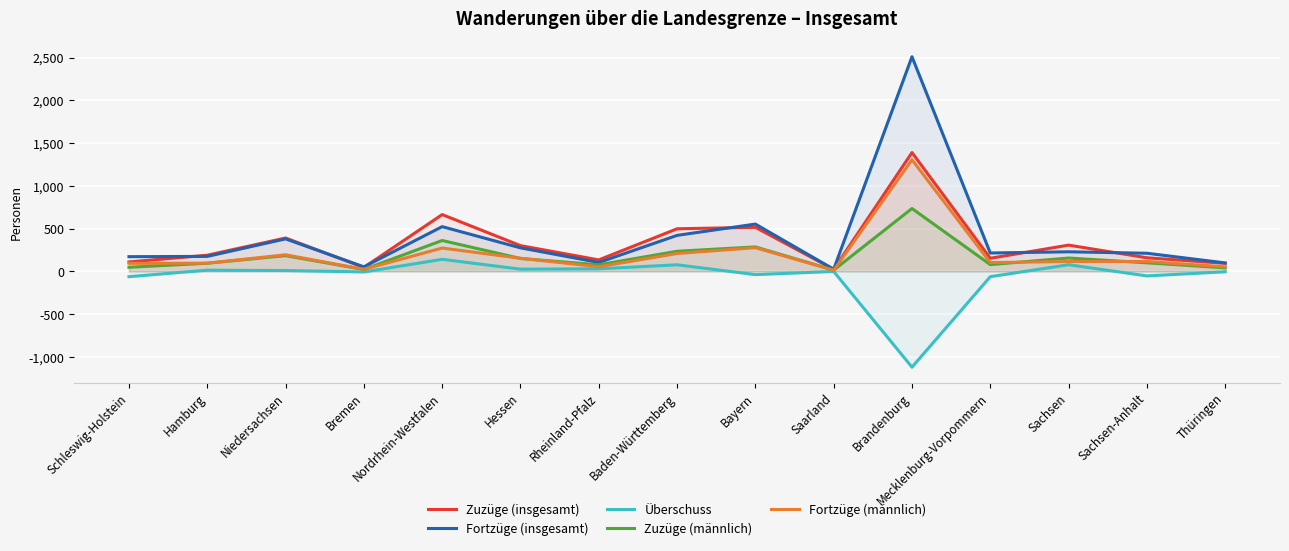

How many data points in Zuzüge (insgesamt) are above 189?

7